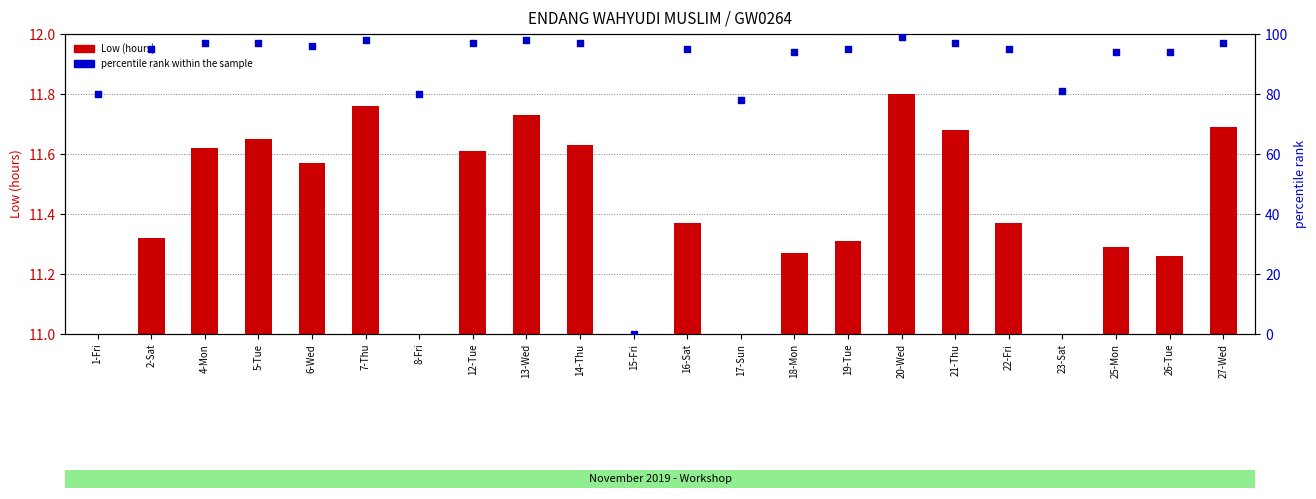

Which series has the largest Y range (max minus min)?

percentile rank within the sample